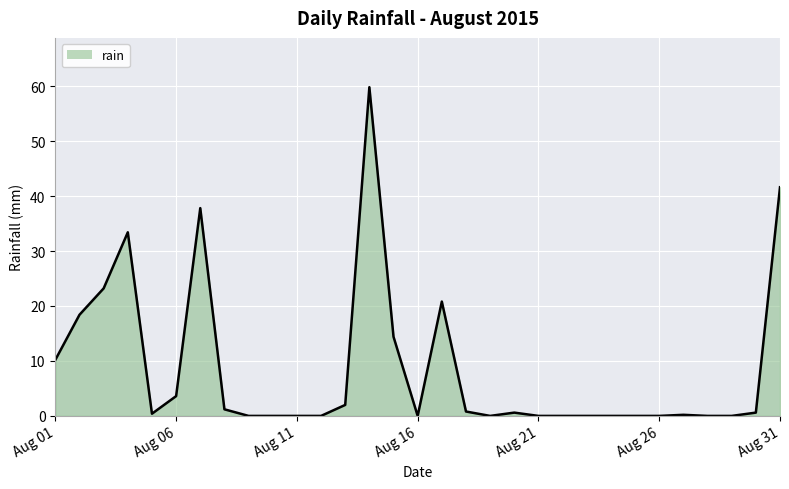

What is the sum of all values?

269.0